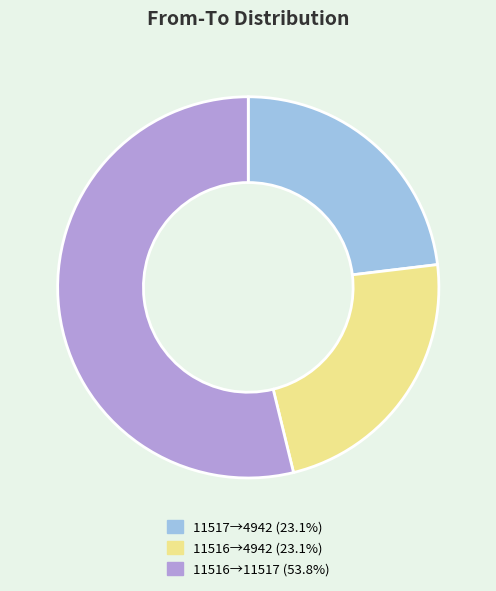

Does any single category account for the majority?

Yes